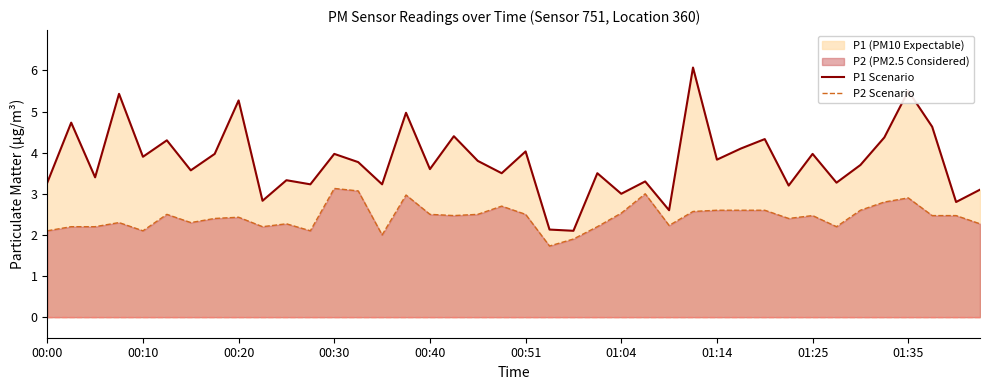

Which series has the largest range (max minus min)?

P1 Scenario